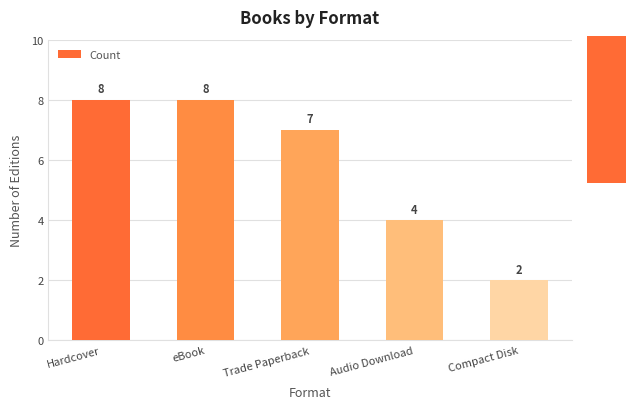

What is the maximum value shown in the chart?

8